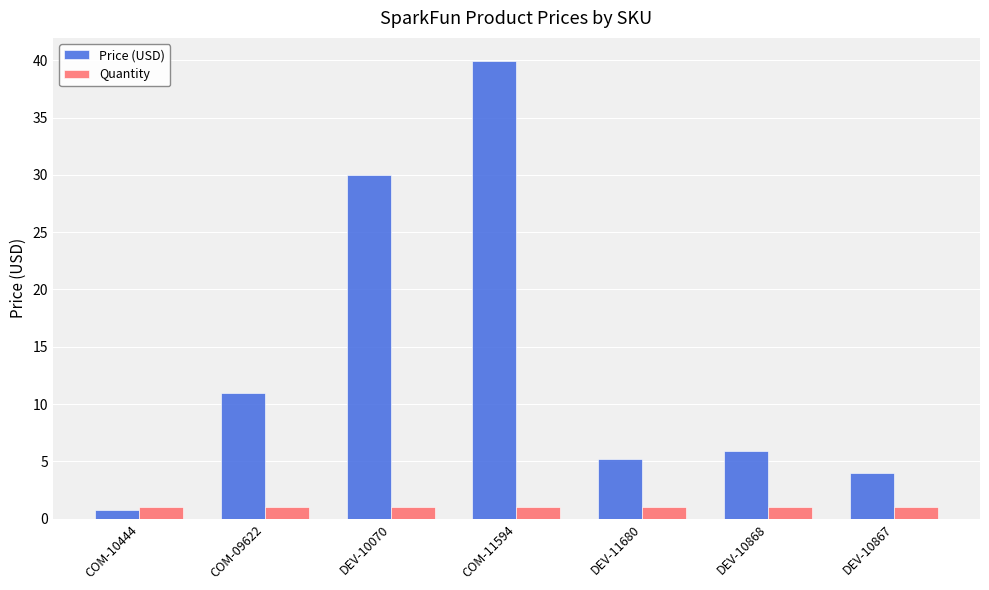

Which series has the largest total across all categories?

Price (USD)